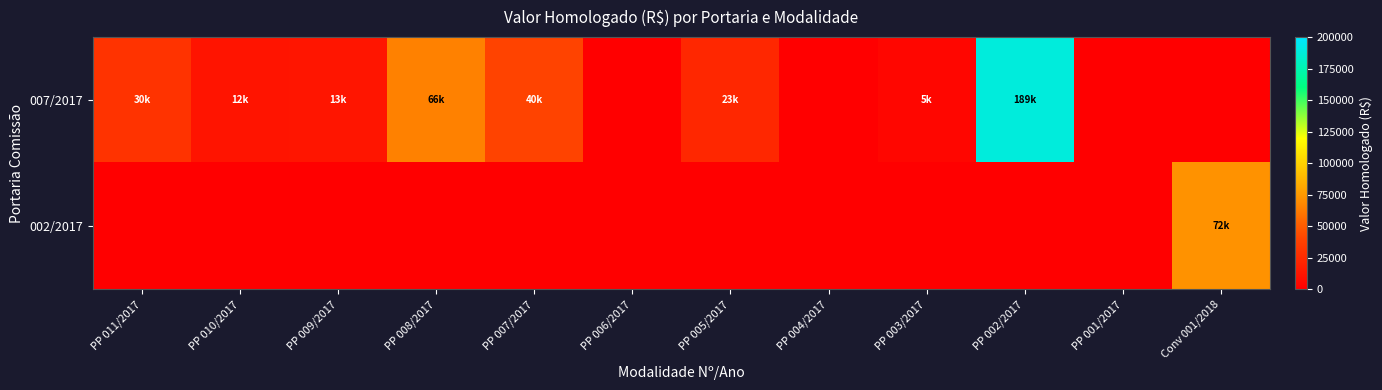

How many categories are shown in the chart?

12